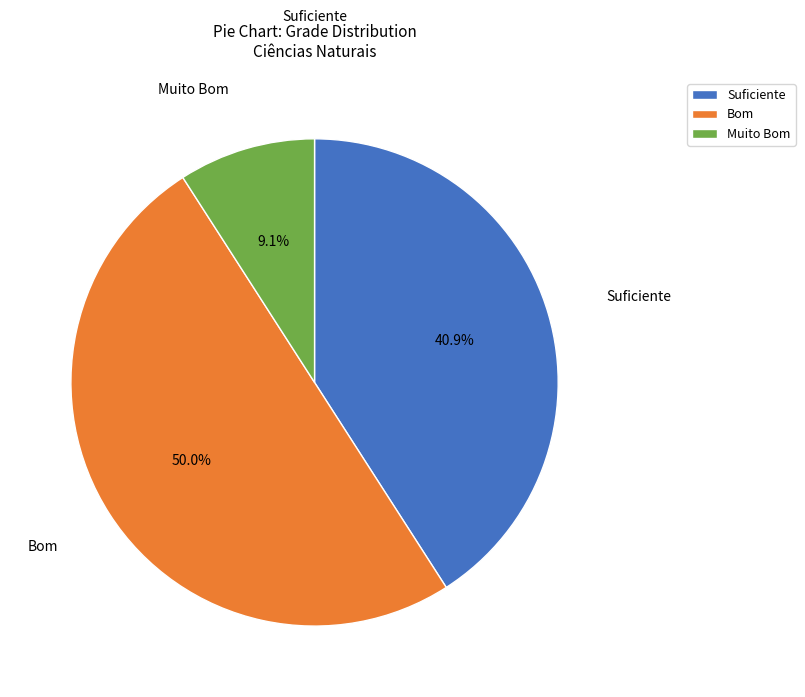

True or false: Muito Bom accounts for 1% of the total.

False